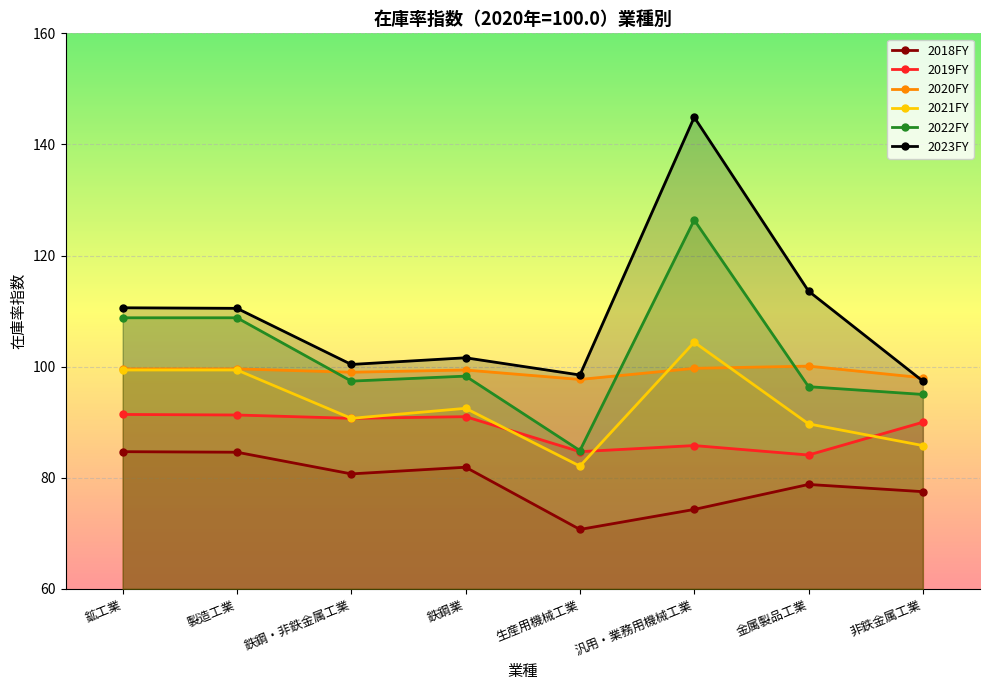

How many data points does each series have?

8